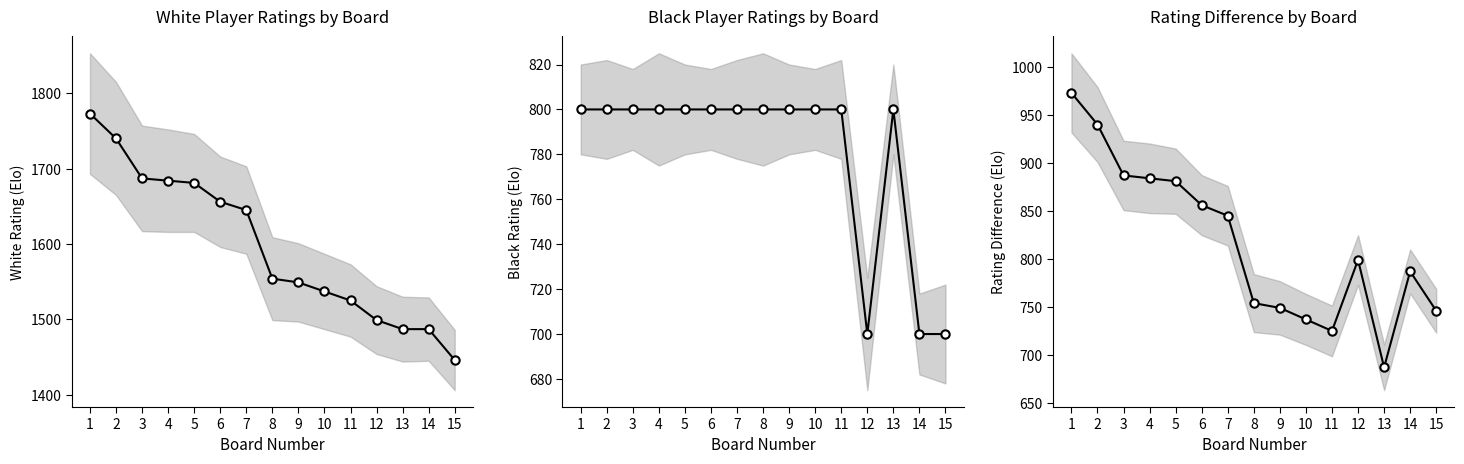

The White Rating (Elo) series shows 1525 at 11. True or false?

True